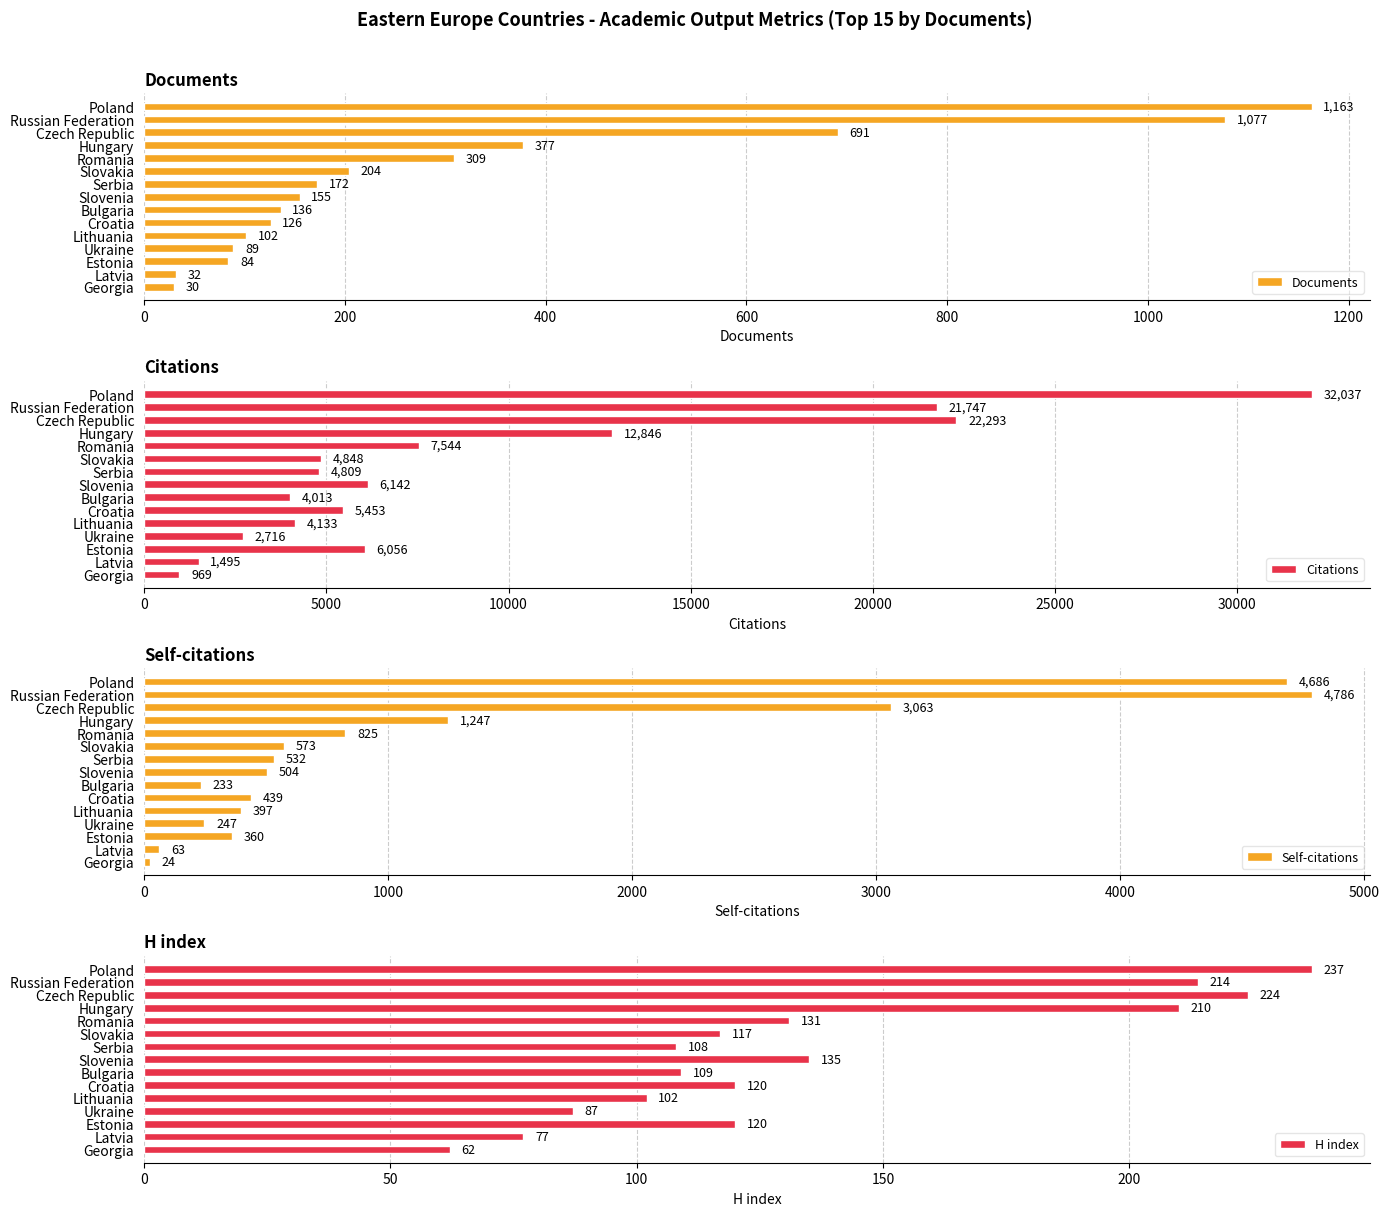

Does the chart contain any negative values?

No